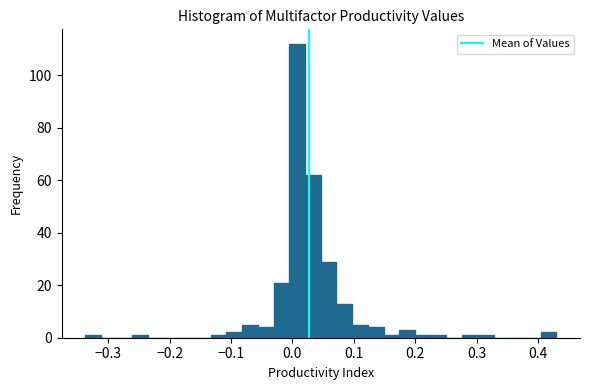

Read against the x-axis, roughly where is the centre of the tallest bar?

0.01